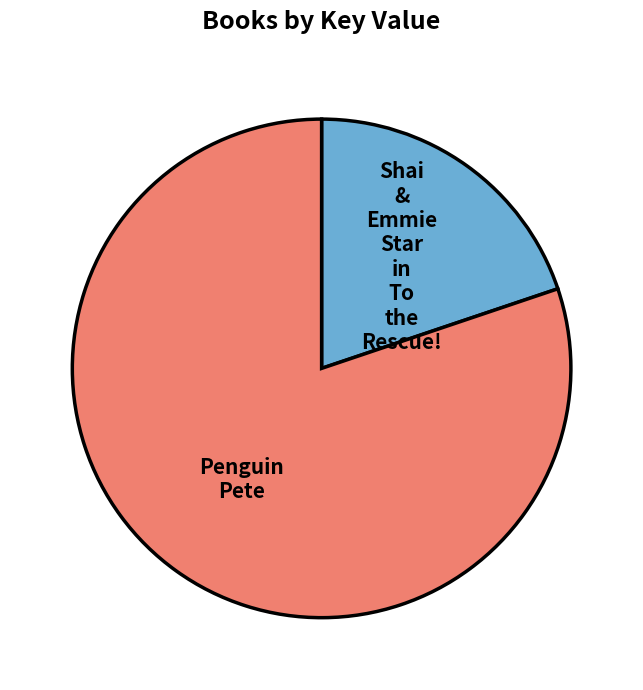

How many slices are in this pie chart?

2